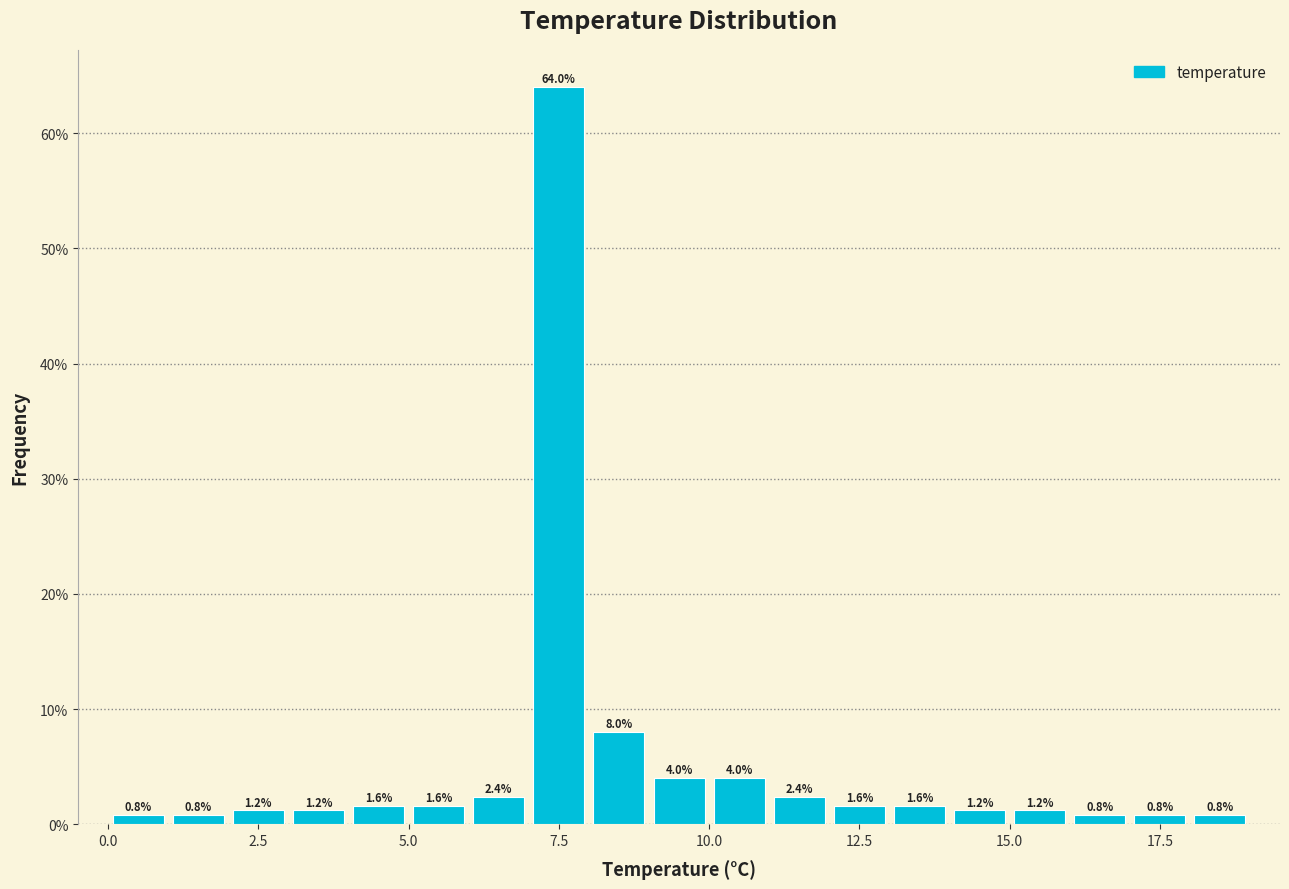

Around what value on the x-axis is the tallest bar? Give the approximate position of its centre, as read against the axis.

7.5